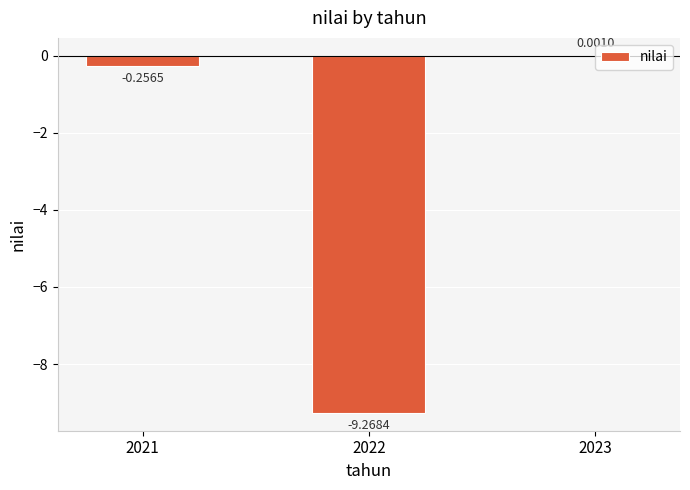

Where does the data first go above 0?

2023